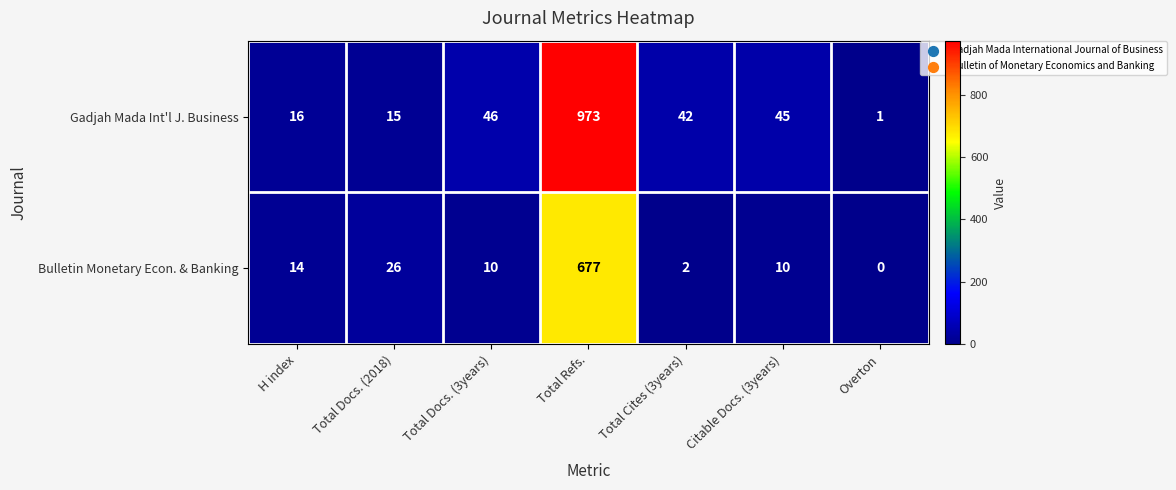

Rank the series by their maximum value, from lowest to highest.

Bulletin Monetary Econ. & Banking, Gadjah Mada Int'l J. Business